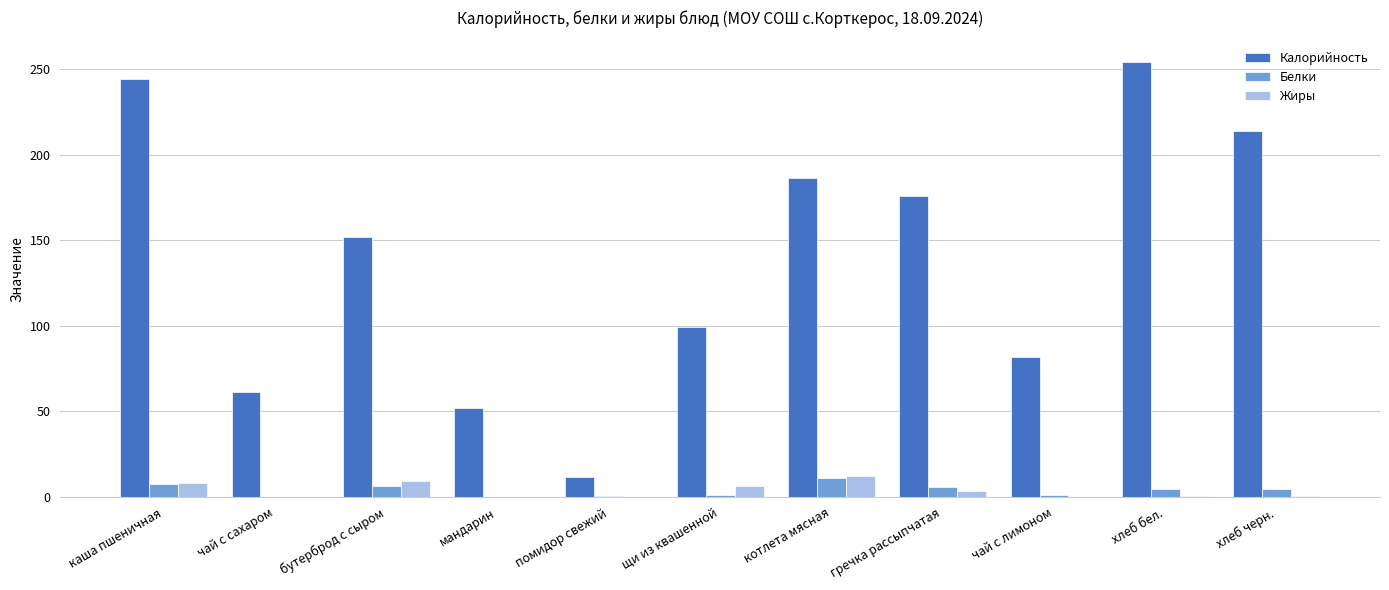

What value does the Белки series have at хлеб черн.?

4.7